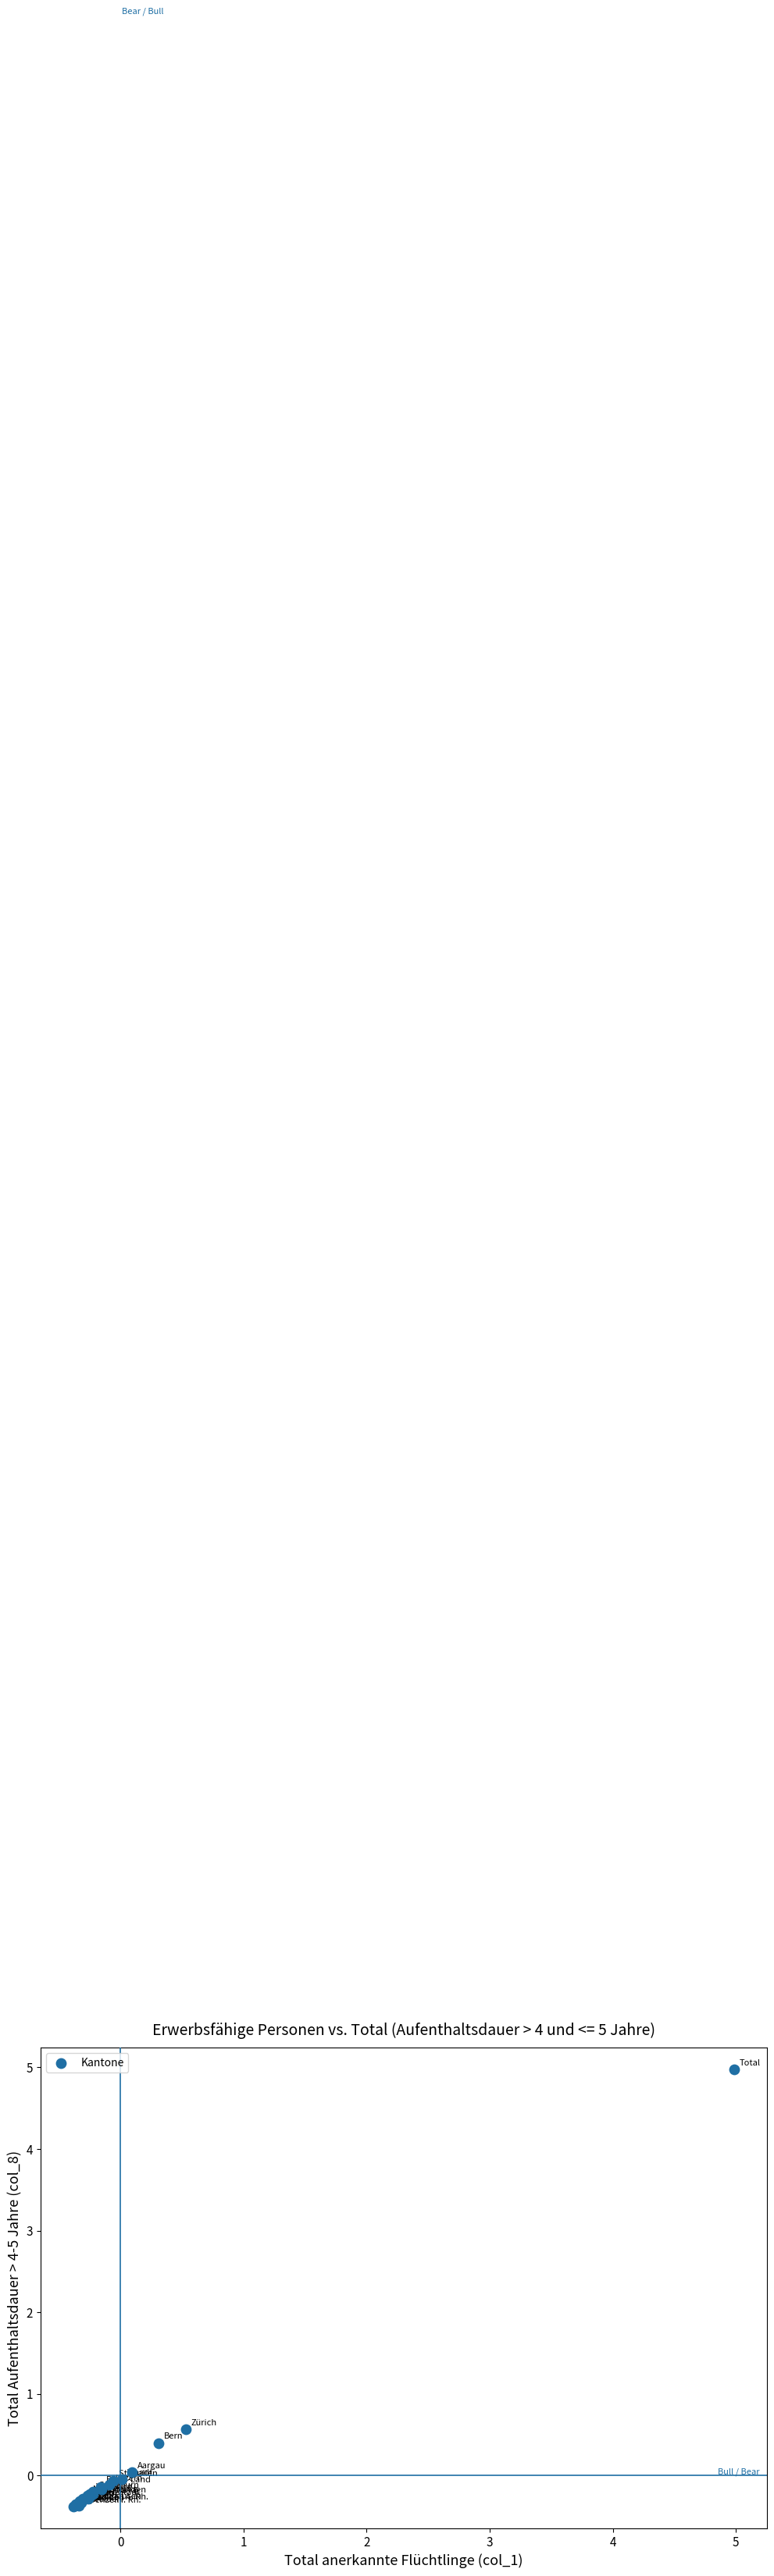

What Y value in the scatter plot is closest to 2?

0.6